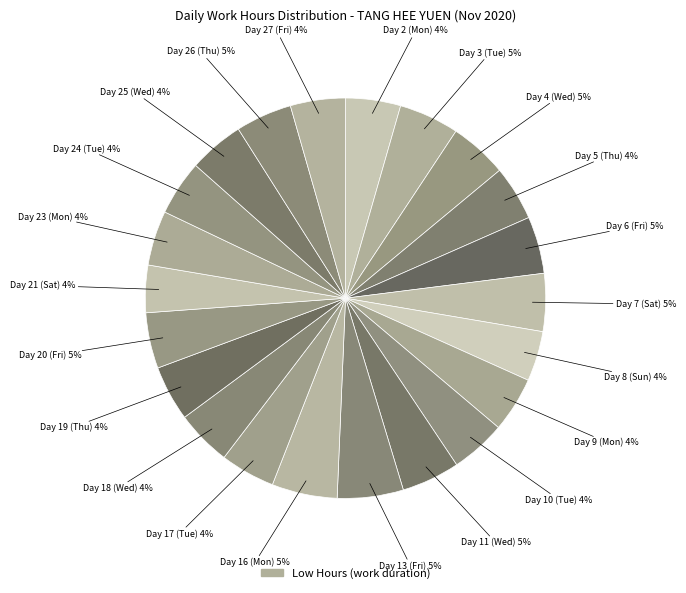

Count the number of slices in the pie.

22